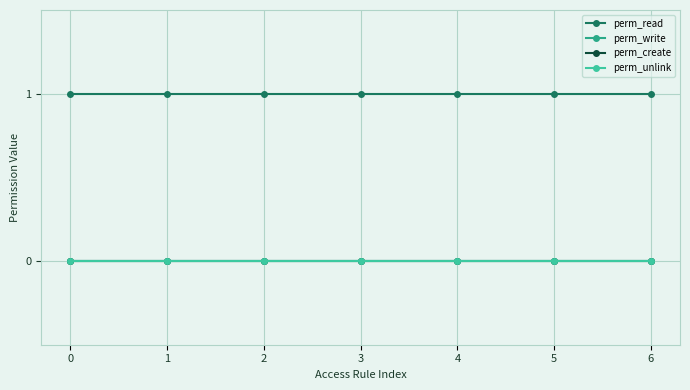

Does the chart have visible grid lines?

Yes